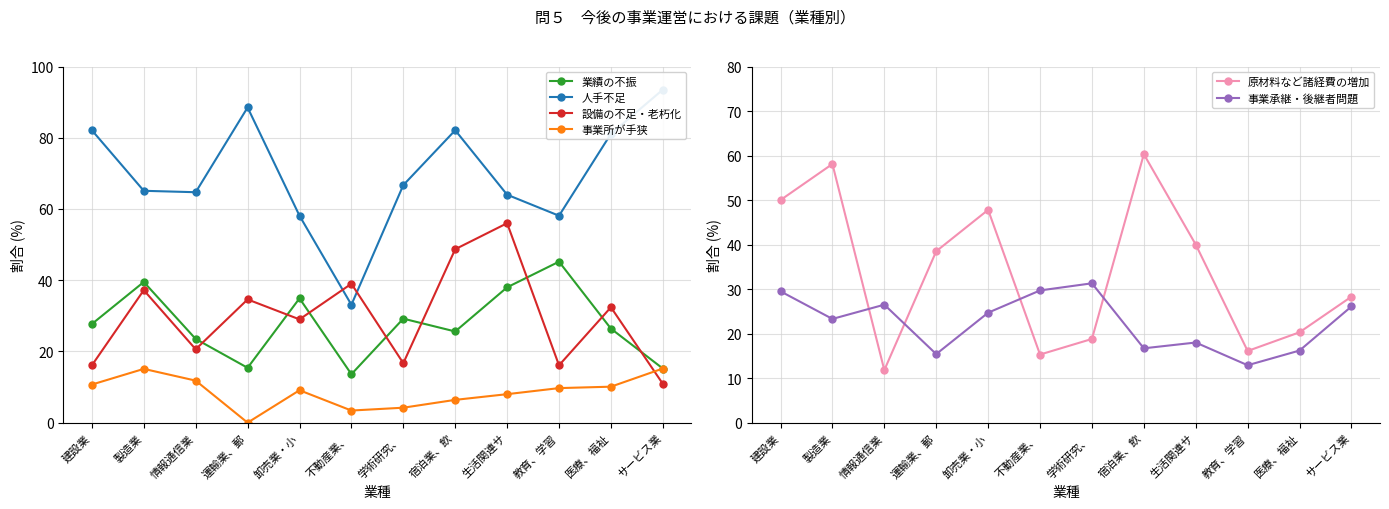

Where does the 人手不足 series first go above 66?

建設業